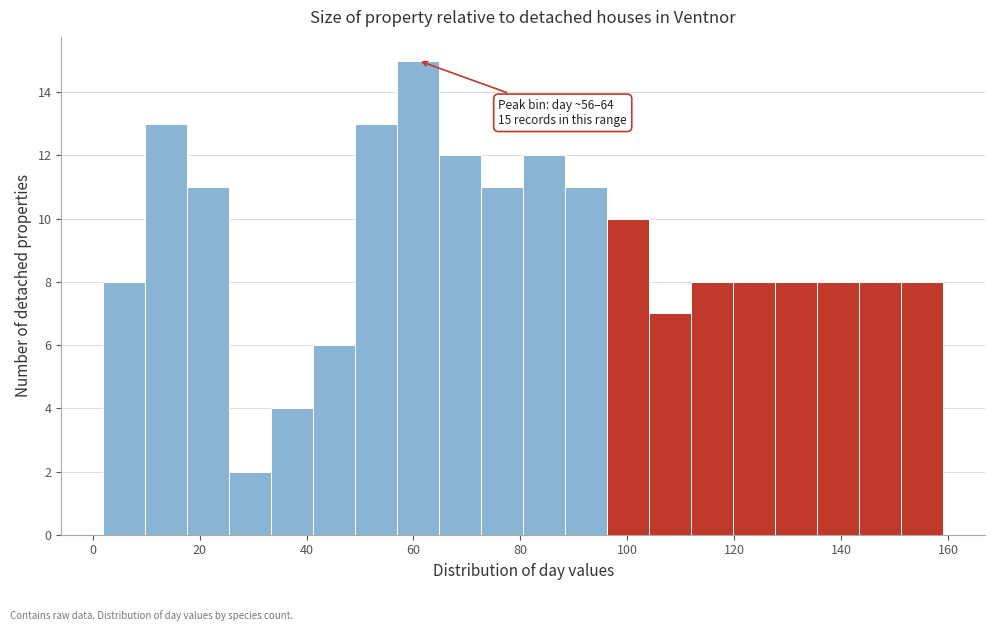

Read against the x-axis, roughly where is the centre of the tallest bar?

60